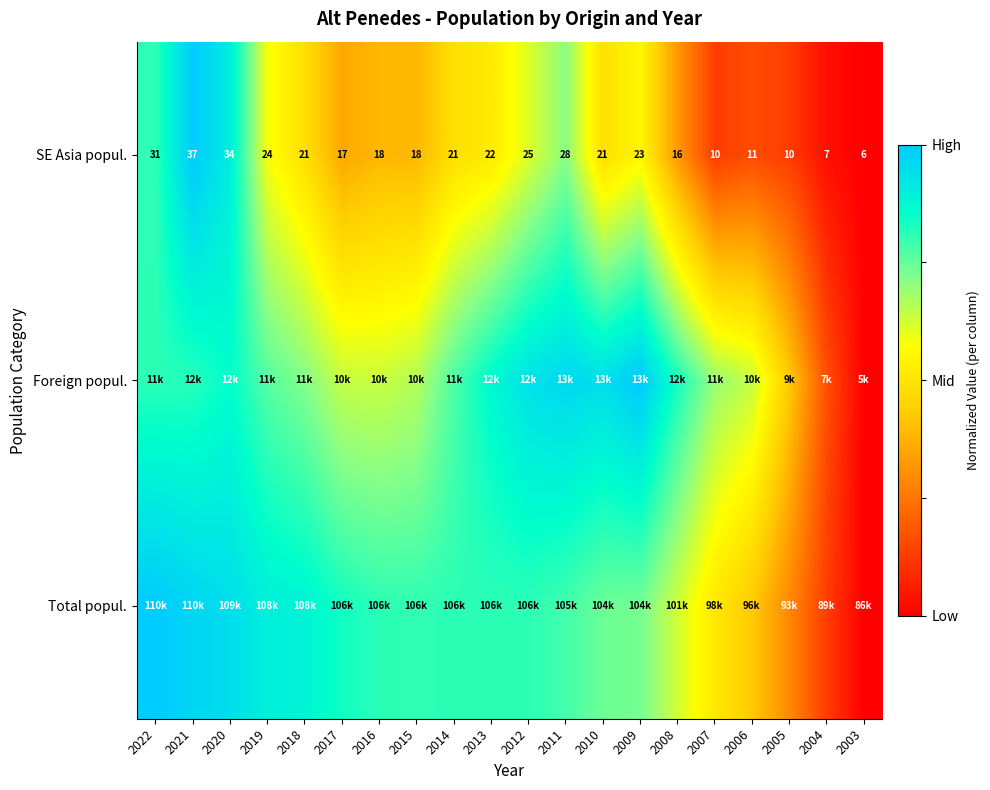

Is it true that SE Asia popul. equals 1.0 at 2009?

False